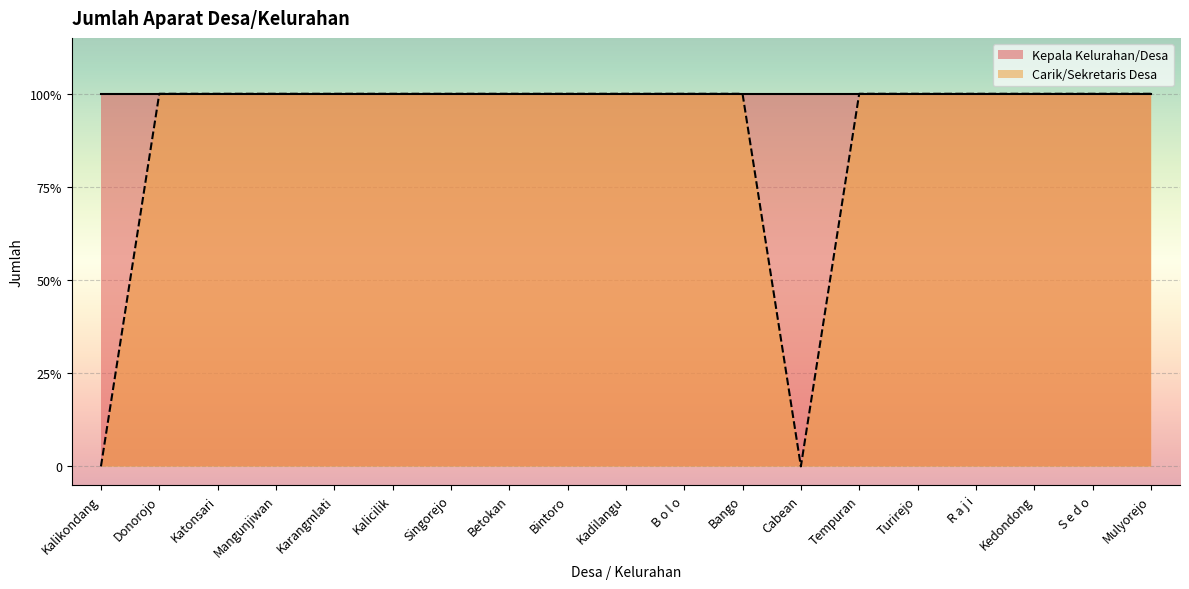

How many values are between 1 and 2?

17